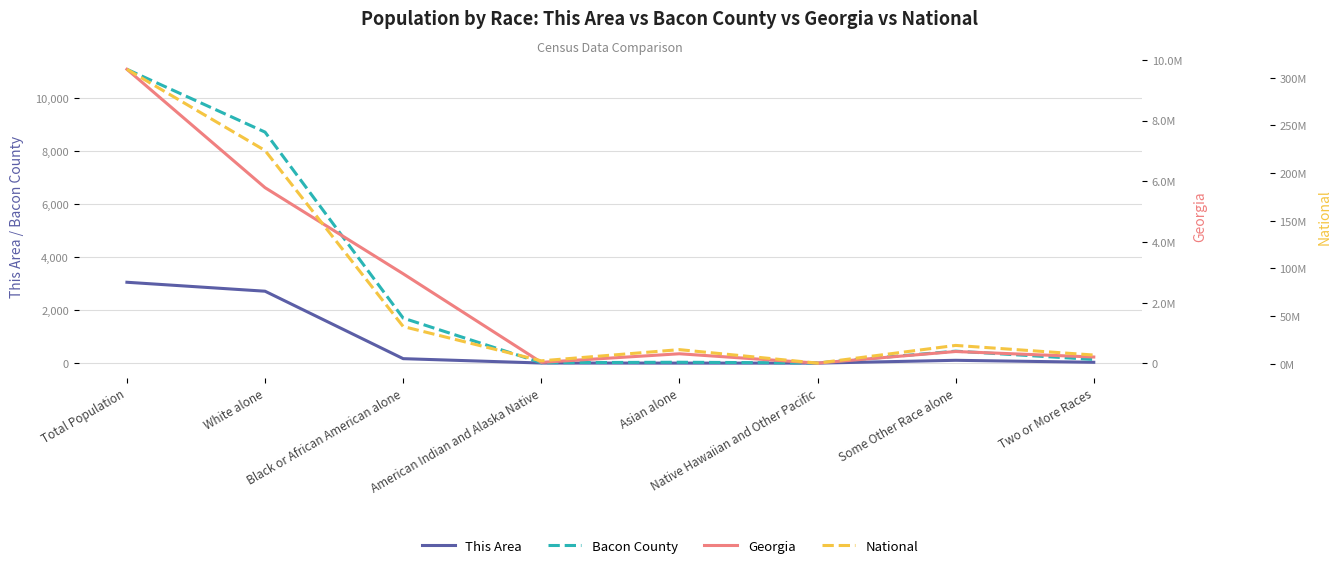

What is the label of the 2nd point from the right?

Some Other Race alone